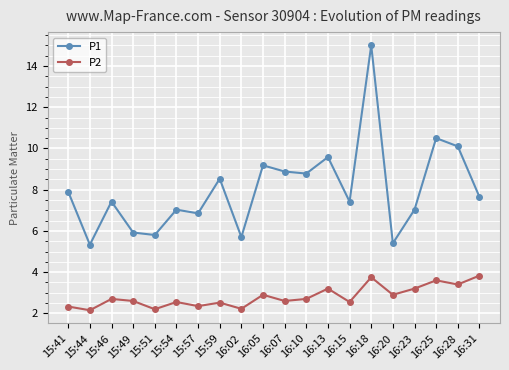

Does the chart display data point markers on the line(s)?

Yes